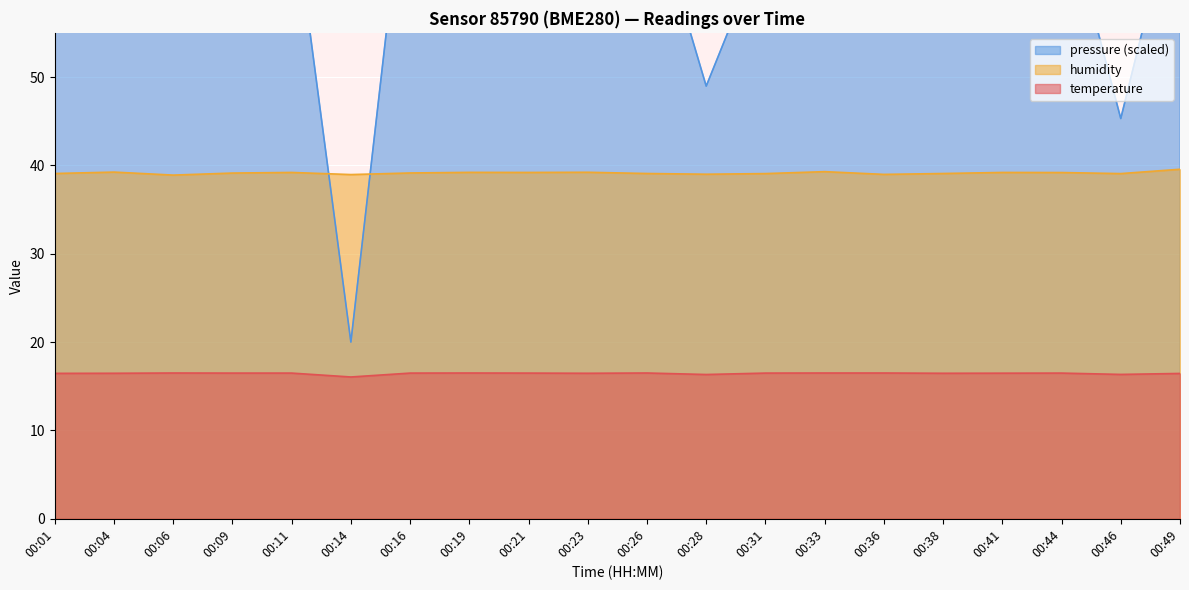

What is the difference between the highest and lowest values at 00:31?

49.1